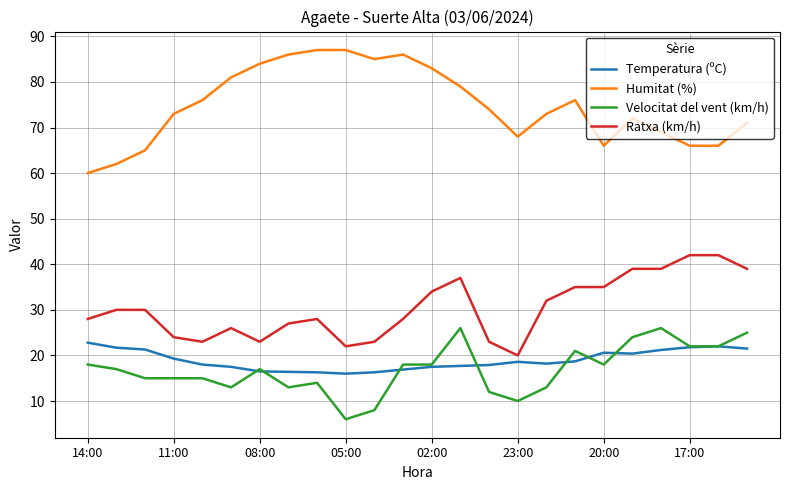

Which series has the largest total across all categories?

Humitat (%)